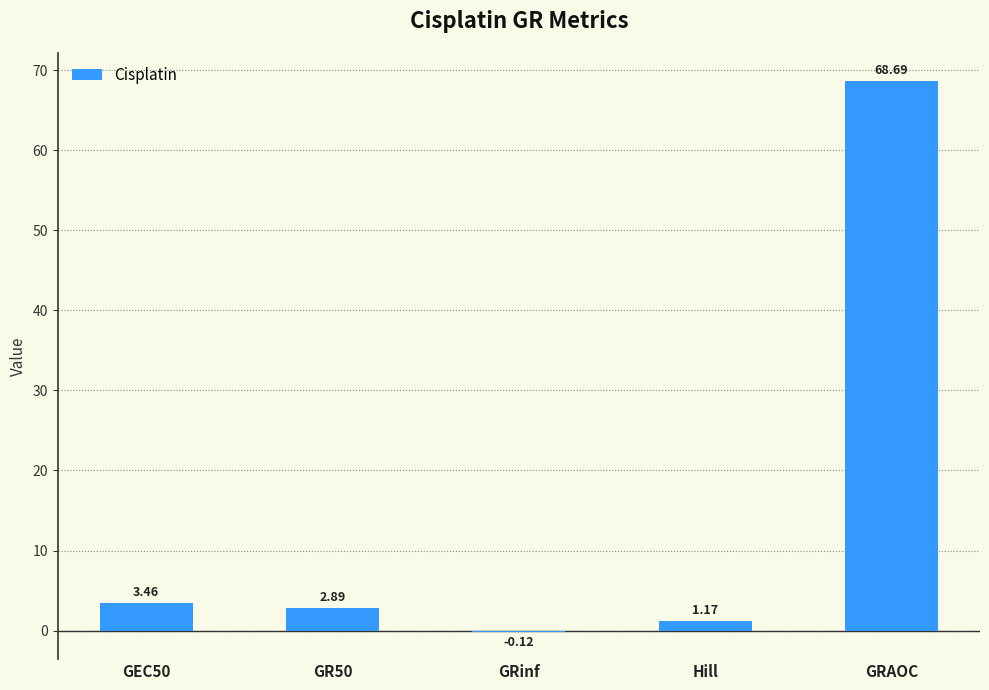

What is the change in value from GR50 to GRAOC?

+65.8